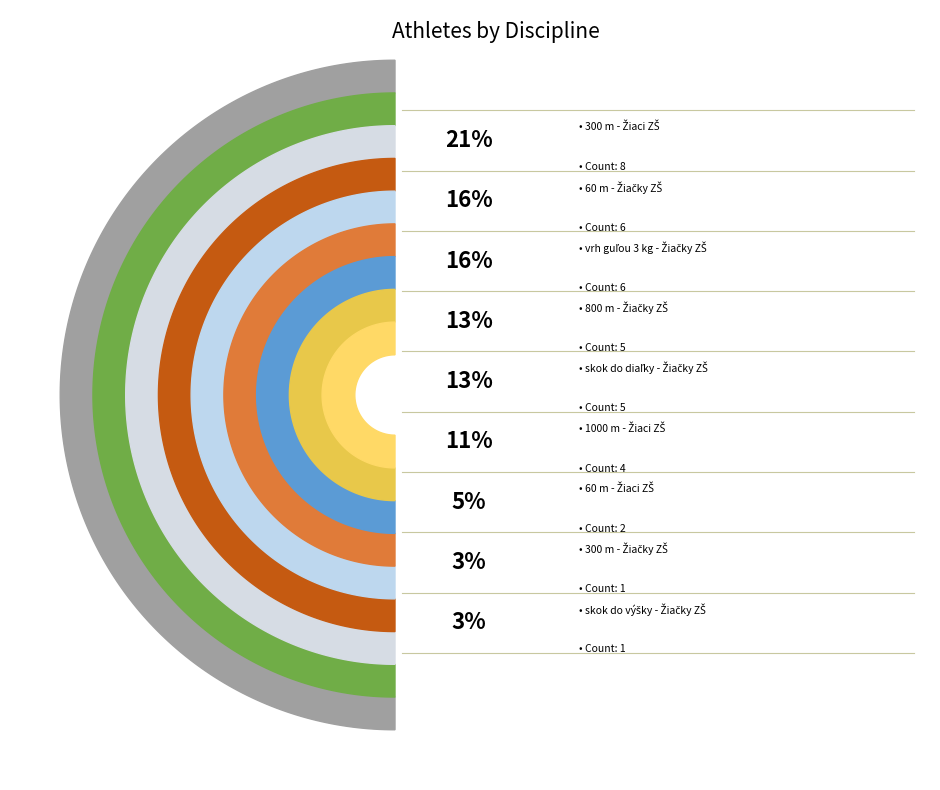

Is it true that 300 m - Žiaci ZŠ is 33% of the pie?

False